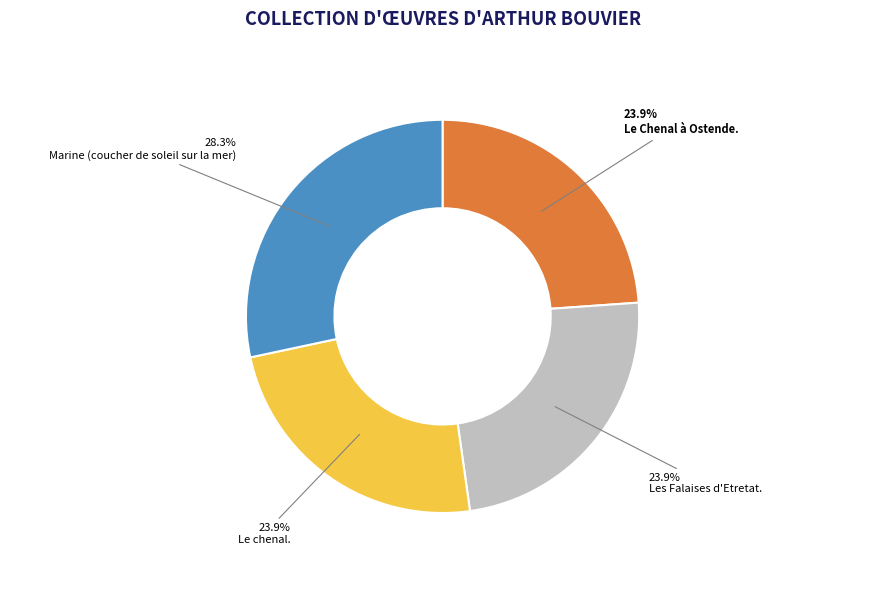

To the nearest percent, what is the combined percentage of Le Chenal à Ostende. and Le chenal.?

48%